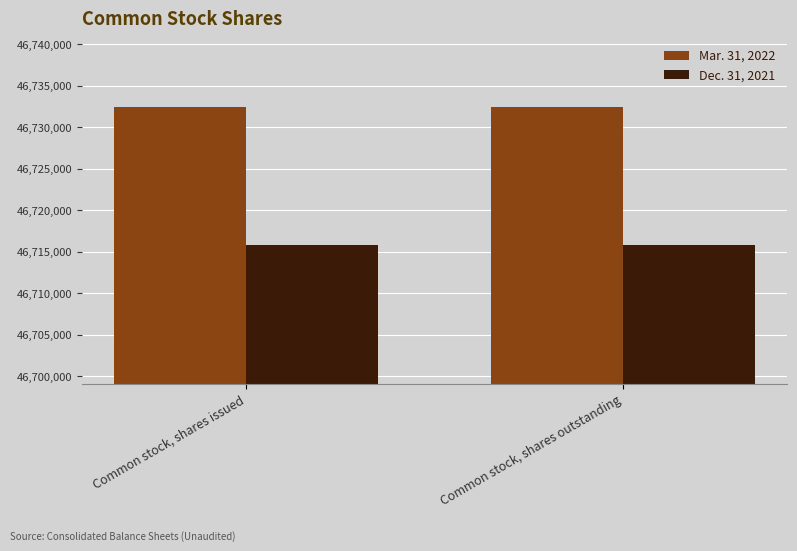

Does the chart contain any negative values?

No